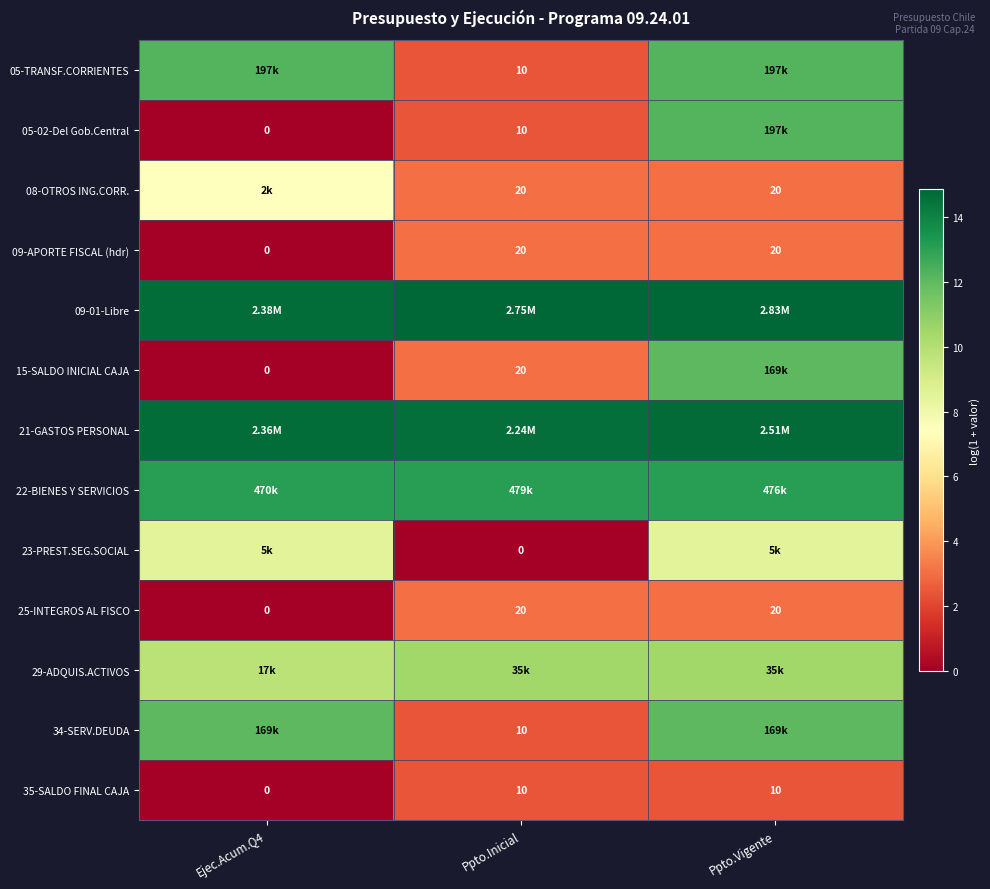

List the series in order of their peak value, highest first.

09-01-Libre, 21-GASTOS PERSONAL, 22-BIENES Y SERVICIOS, 05-TRANSF.CORRIENTES, 05-02-Del Gob.Central, 15-SALDO INICIAL CAJA, 34-SERV.DEUDA, 29-ADQUIS.ACTIVOS, 23-PREST.SEG.SOCIAL, 08-OTROS ING.CORR., 09-APORTE FISCAL (hdr), 25-INTEGROS AL FISCO, 35-SALDO FINAL CAJA